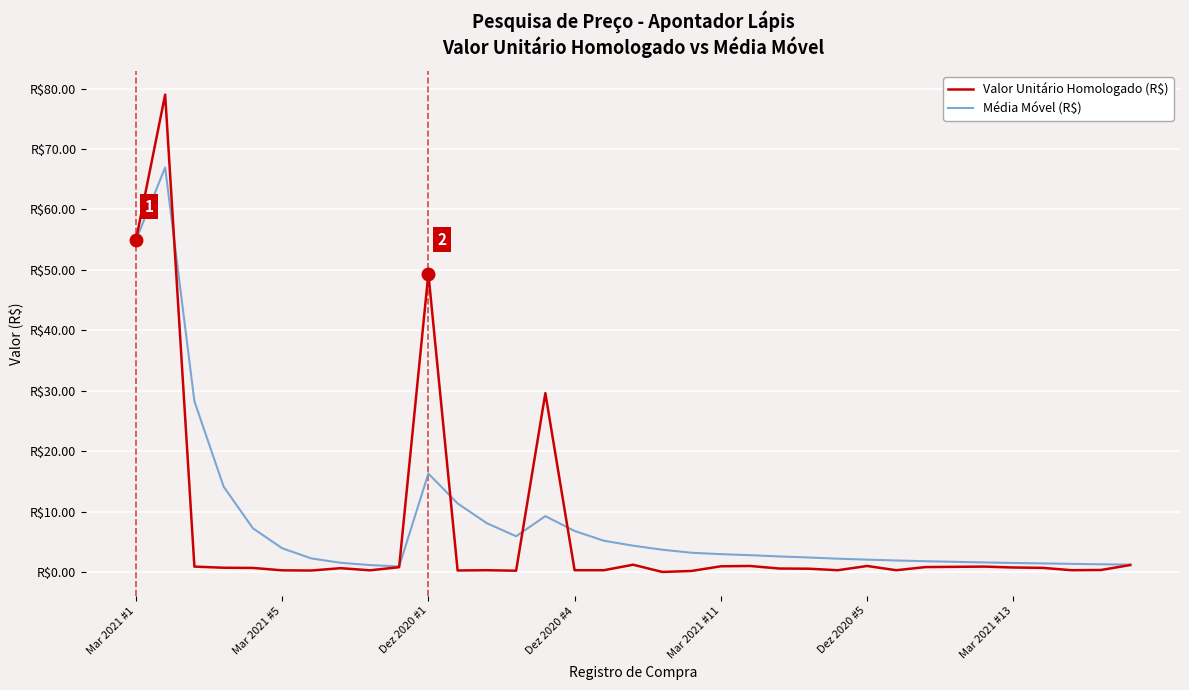

Does the chart display data point markers on the line(s)?

No